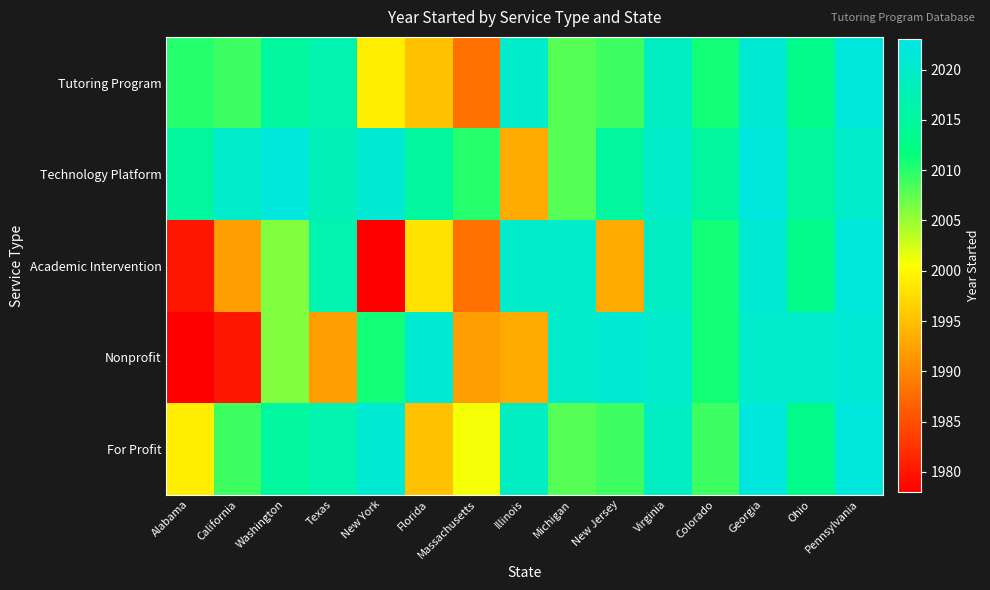

Which category has the lowest value across all series?

New York